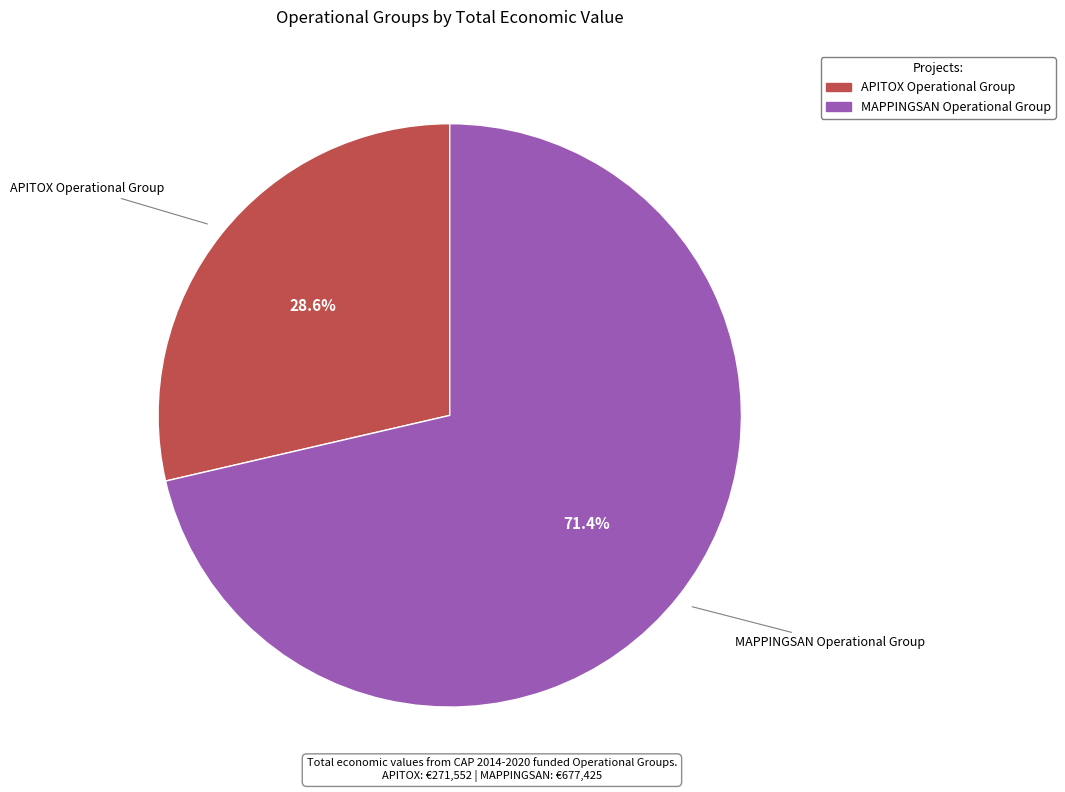

Between APITOX Operational Group and MAPPINGSAN Operational Group, which is larger?

MAPPINGSAN Operational Group